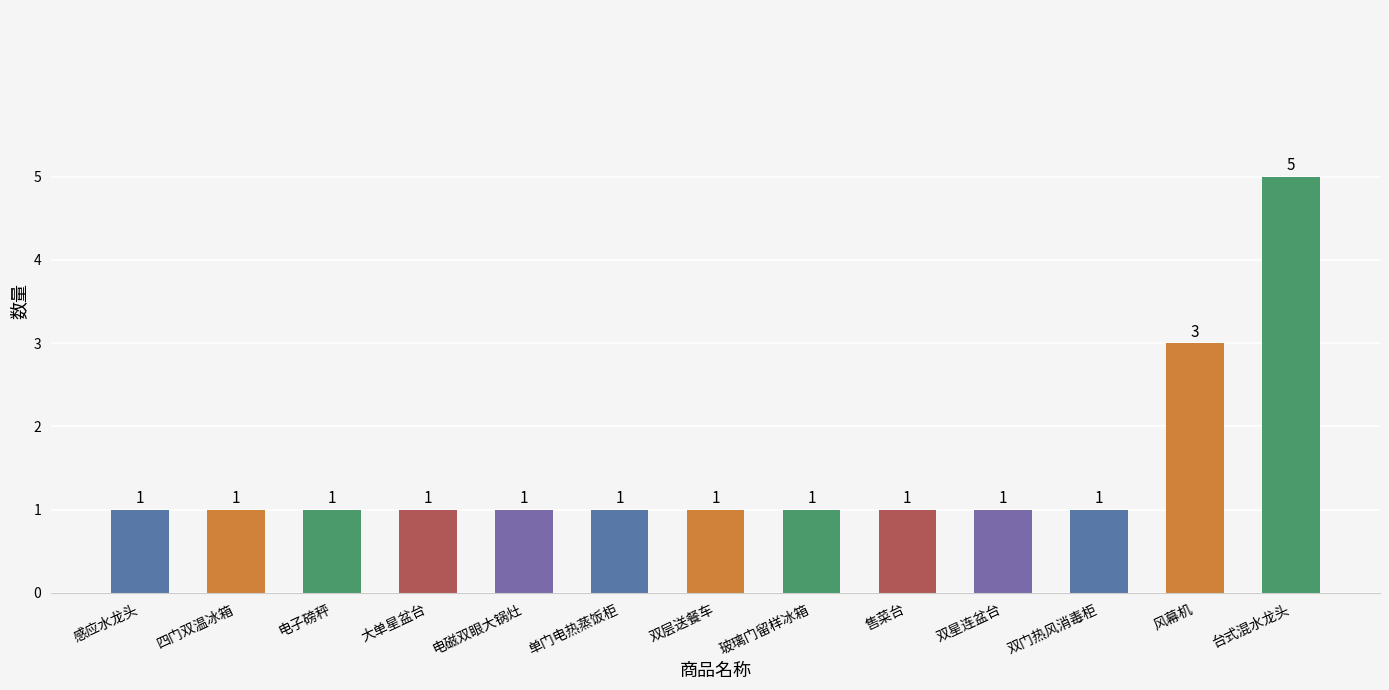

What is the maximum value shown in the chart?

5